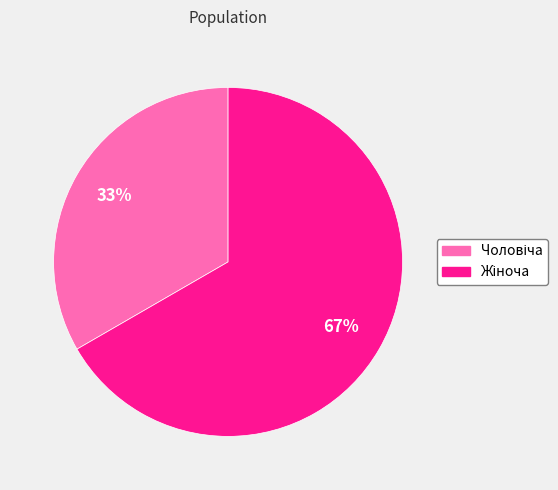

How many segments does this pie chart have?

2